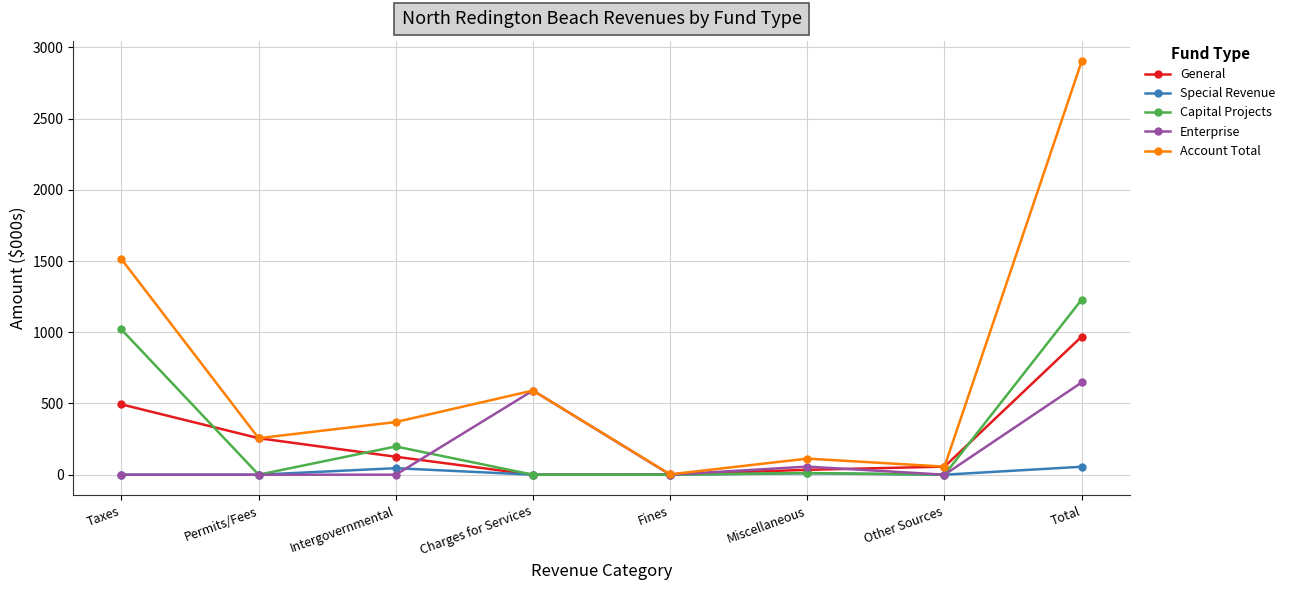

What is the spread (max minus min) of values at Permits/Fees?

256.3